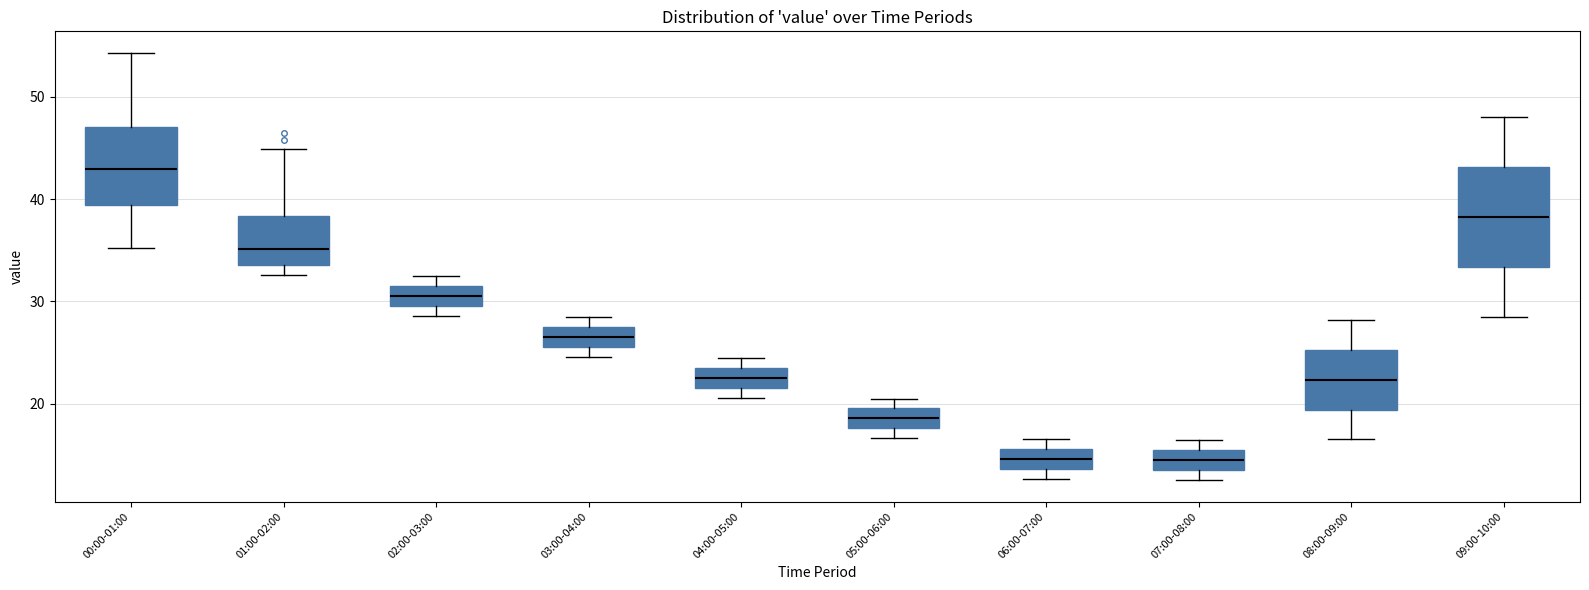

Reading left to right, read every box against the y-axis: the position of its median line, the range the box covers, and the ends of its whiskers. The values are not printed on the chart, so give them approximately, as read against the axis.

00:00-01:00: median 43, box 39 to 47, whiskers 35 to 54
01:00-02:00: median 35, box 34 to 38, whiskers 33 to 45
02:00-03:00: median 31, box 30 to 32, whiskers 29 to 33
03:00-04:00: median 27, box 26 to 28, whiskers 25 to 29
04:00-05:00: median 23, box 22 to 24, whiskers 21 to 25
05:00-06:00: median 19, box 18 to 20, whiskers 17 to 21
06:00-07:00: median 15, box 14 to 16, whiskers 13 to 17
07:00-08:00: median 14, box 13 to 15, whiskers 13 (just below the box's lower edge) to 16
08:00-09:00: median 22, box 19 to 25, whiskers 17 to 28
09:00-10:00: median 38, box 33 to 43, whiskers 29 to 48